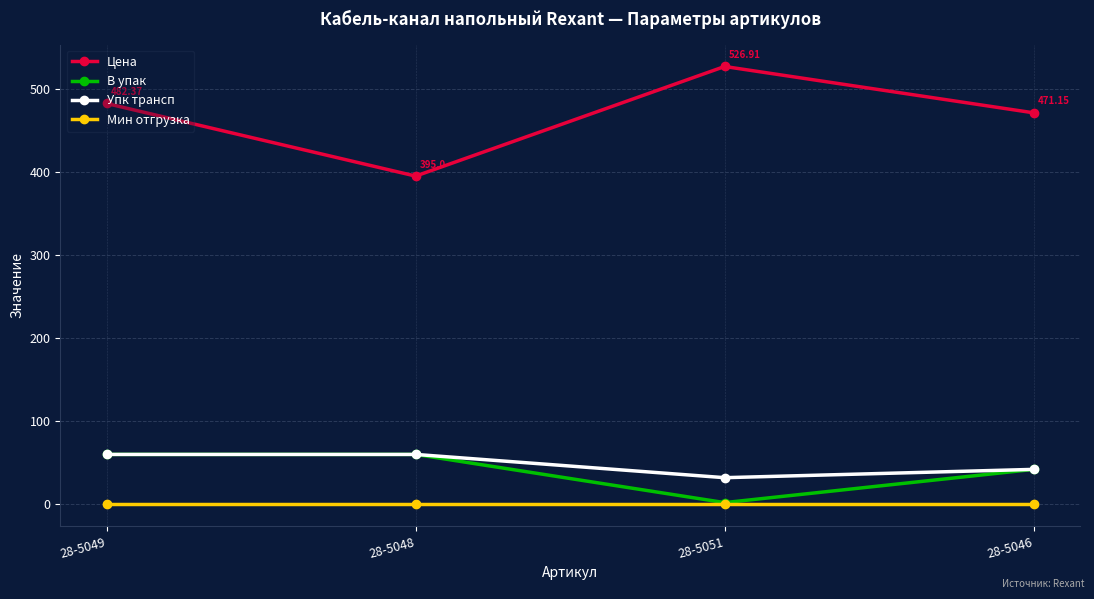

At which category does Цена reach its first local peak?

28-5051